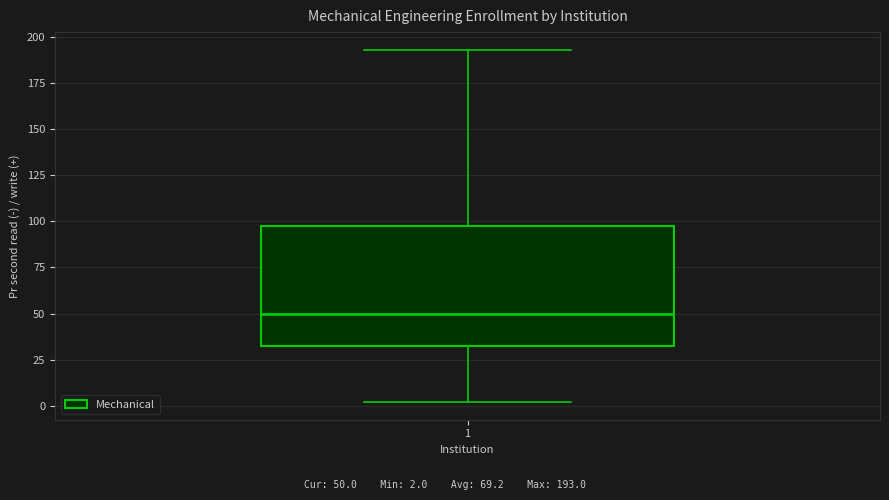

Transcribe this box plot: give where the median line is, the range the box spans, and where the two whiskers end, as read against the y-axis. The values are not printed on the chart, so give them approximately, as read against the axis.

median 50, box 35 to 95, whiskers 0 to 195